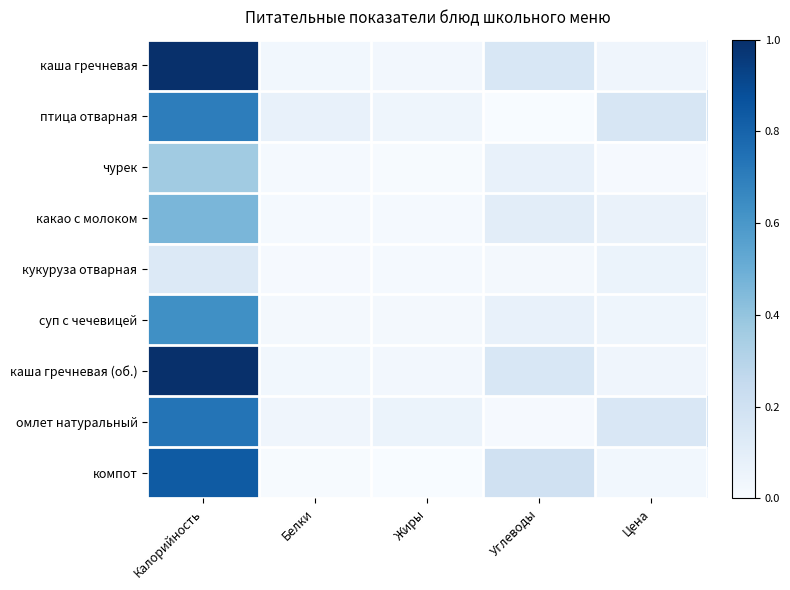

Between Углеводы and Калорийность, which is larger?

Калорийность